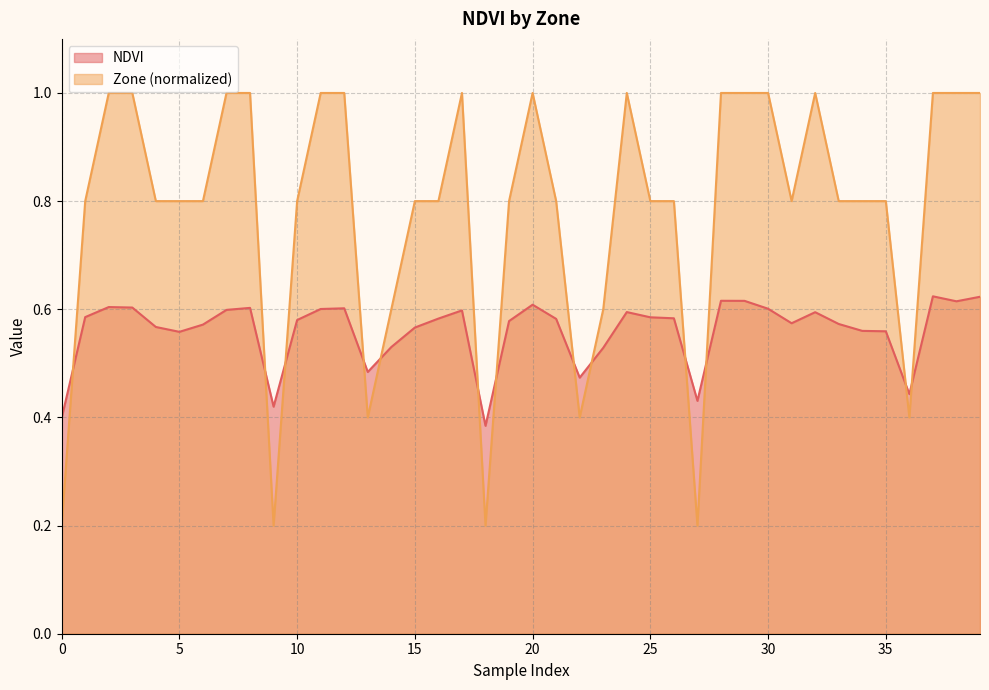

What is the sum of all NDVI values?

22.4